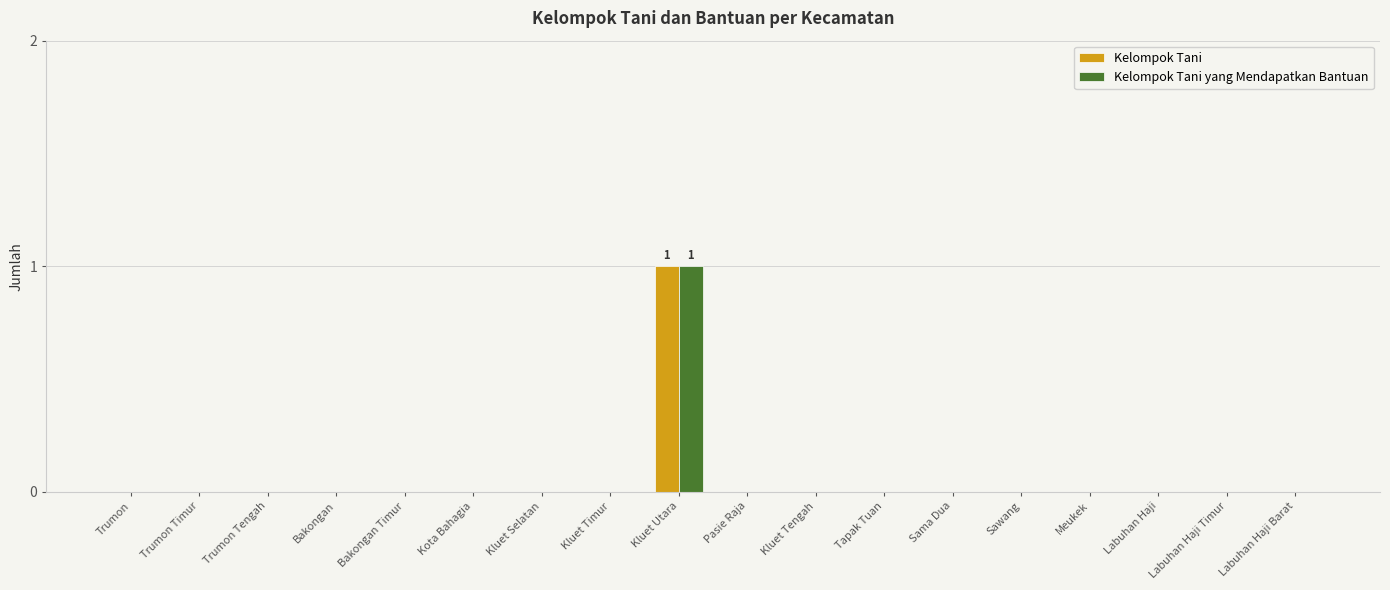

Is it true that Kelompok Tani yang Mendapatkan Bantuan equals -1 at Trumon?

False